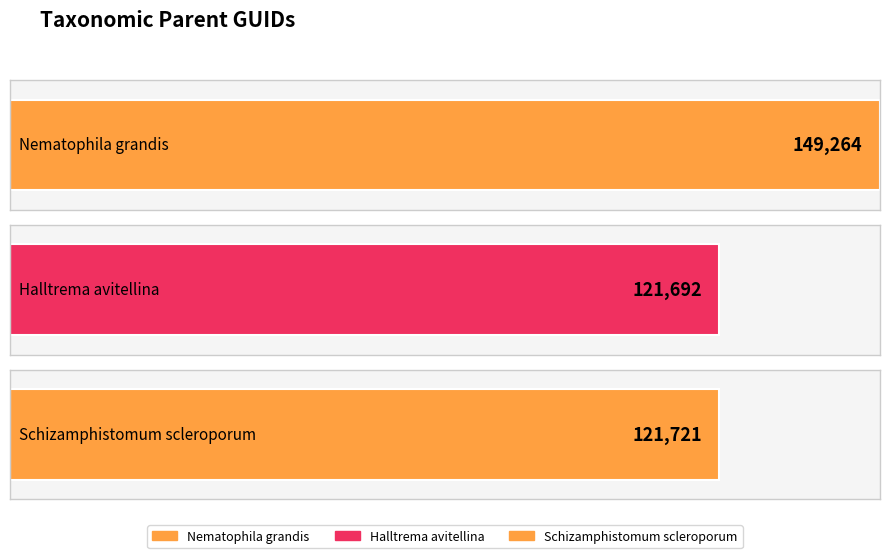

Is it true that the value at Schizamphistomum scleroporum is 121721?

True